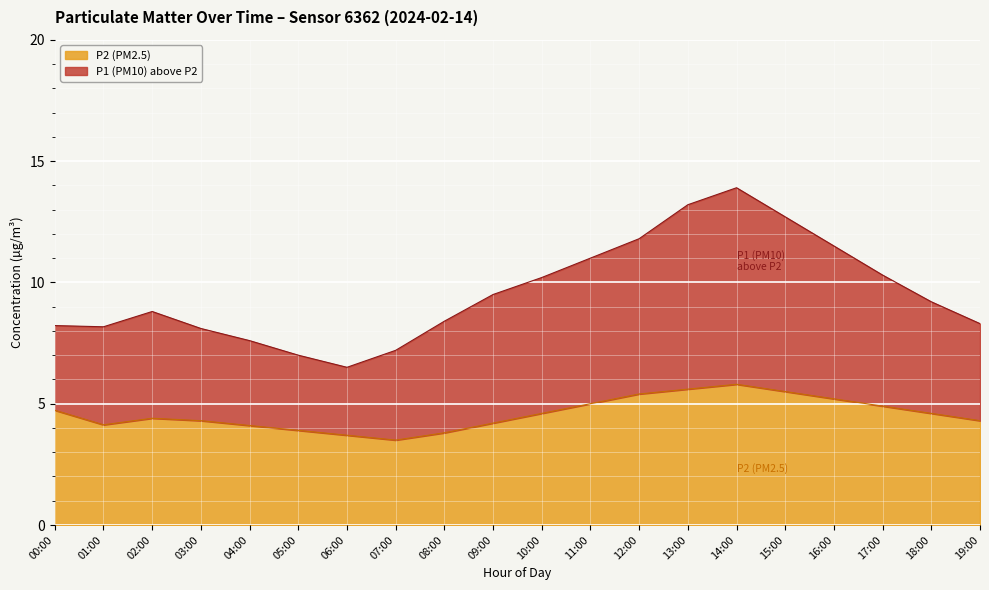

True or false: P1 (PM10) has a value of 3.7 at 09:00.

False